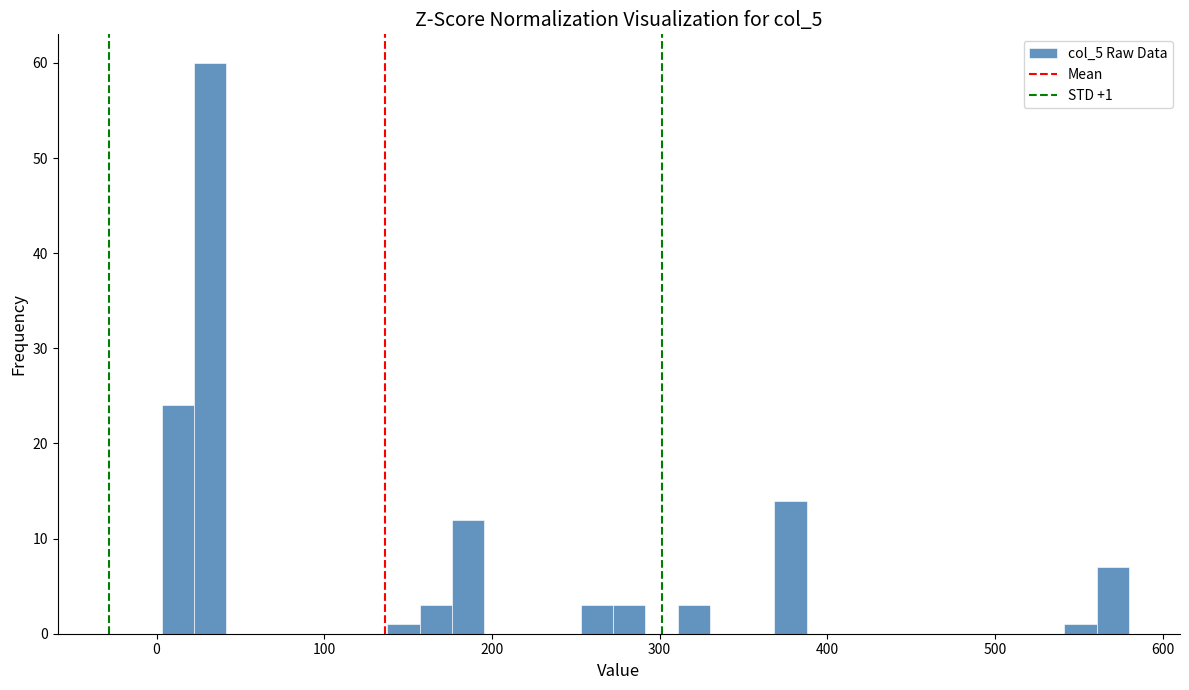

Around what value on the x-axis is the tallest bar? Give the approximate position of its centre, as read against the axis.

30